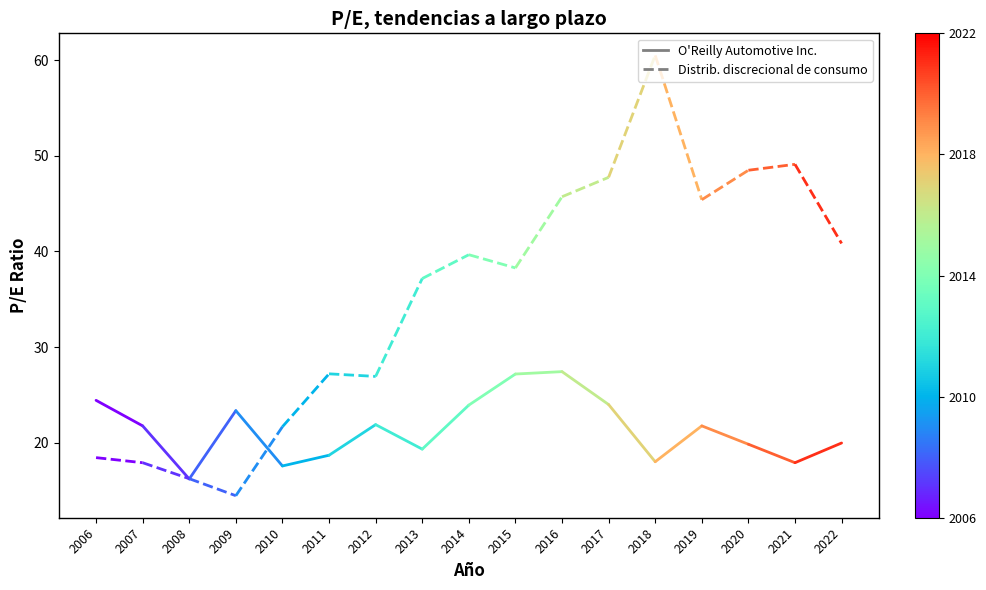

At 2006, list the series in order from smallest to largest.

Distribución discrecional de consumo, O'Reilly Automotive Inc.